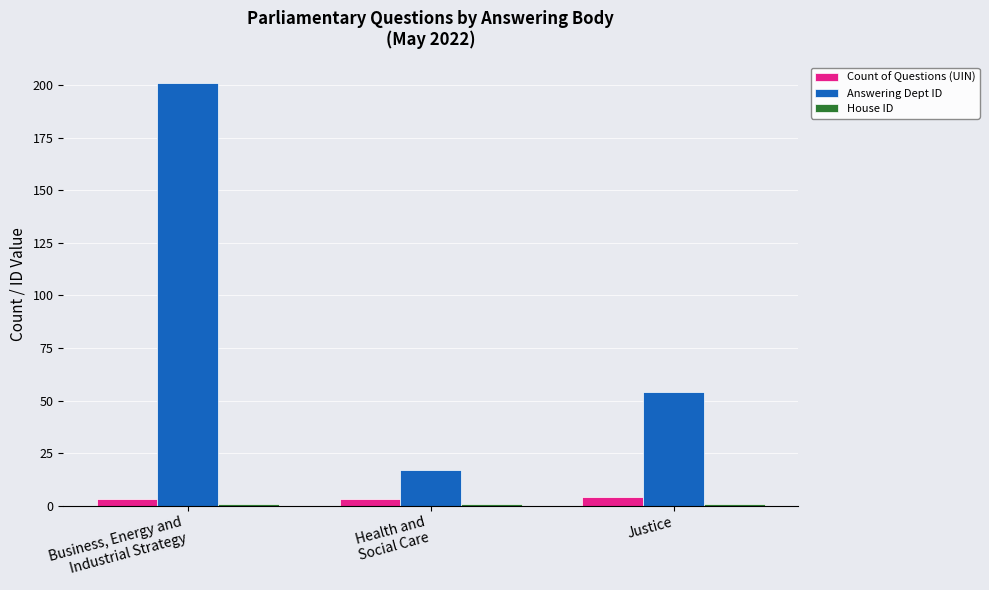

The value of Answering Dept ID at Justice is 94. True or false?

False